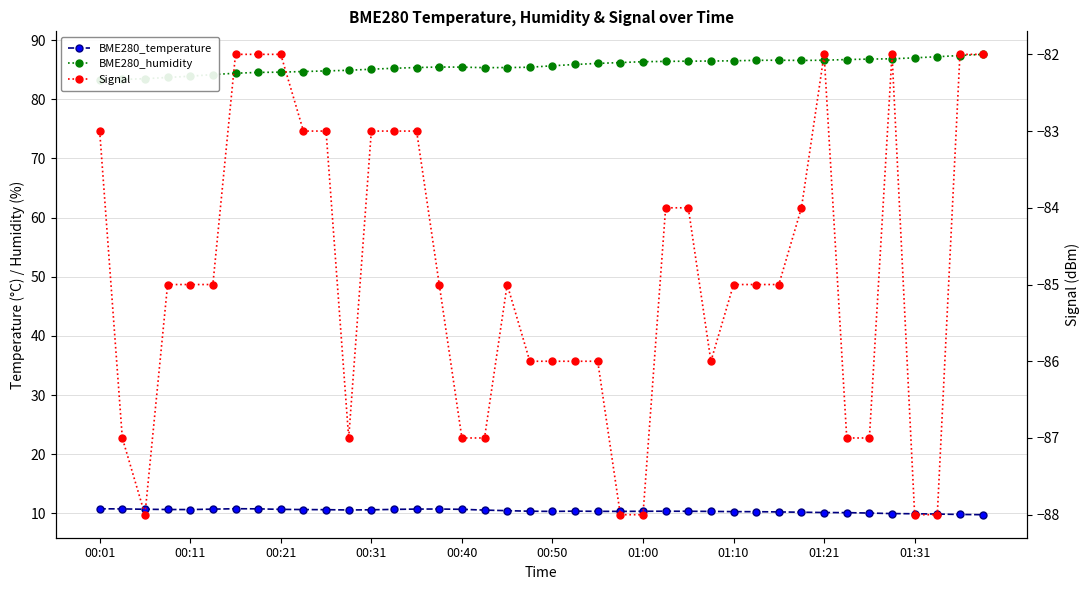

What is the average value of the Signal series?

-84.9